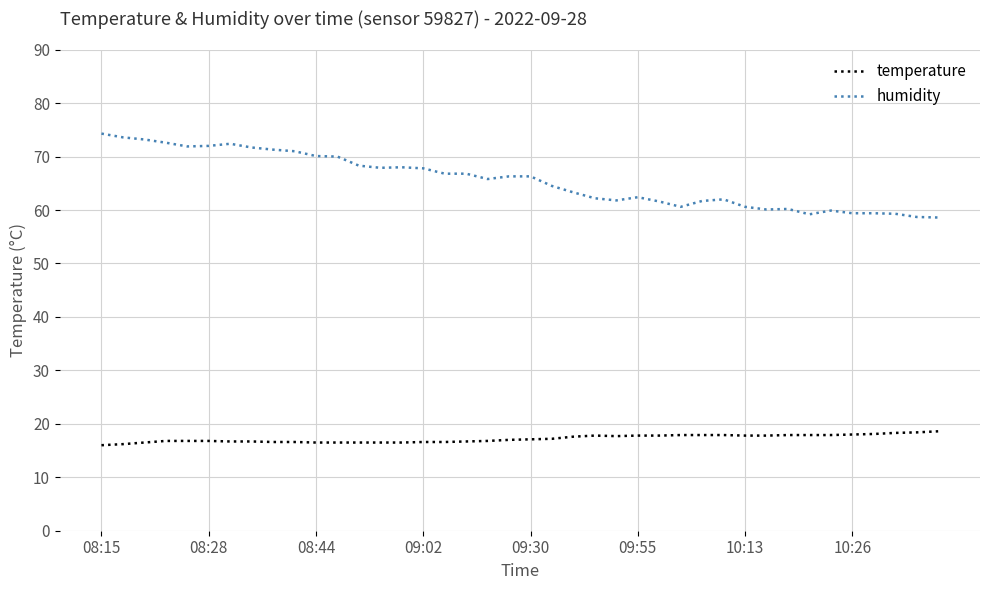

True or false: humidity and temperature intersect in this chart.

False